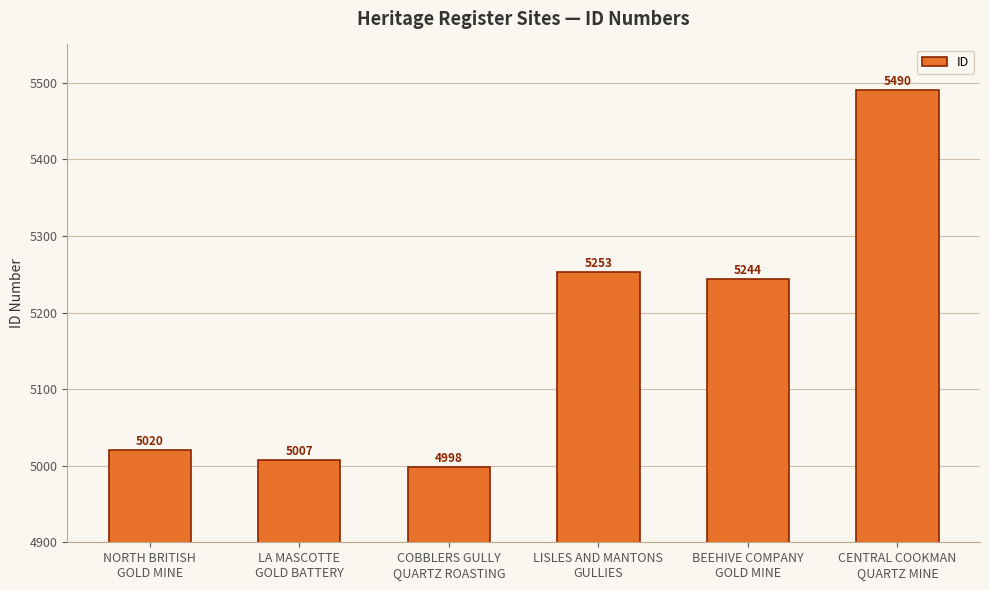

Between BEEHIVE COMPANY
GOLD MINE and LISLES AND MANTONS
GULLIES, which is larger?

LISLES AND MANTONS
GULLIES